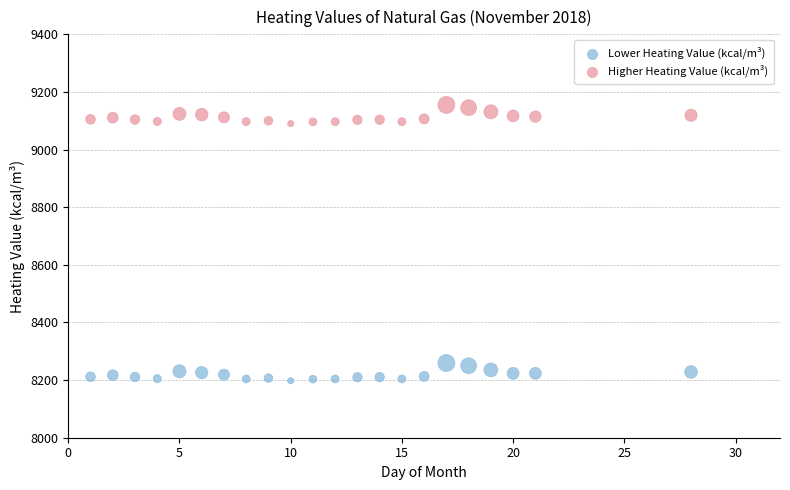

Across all data points, what is the range of X values (max minus min)?

27.0